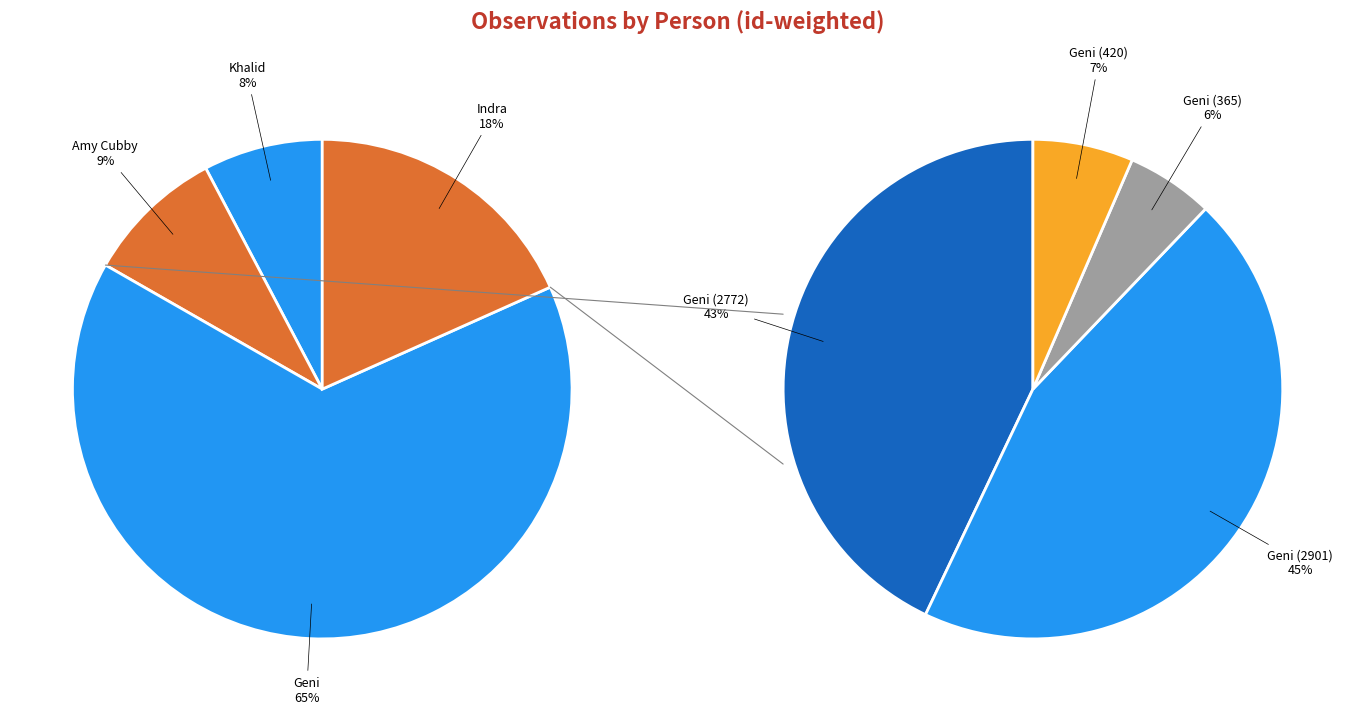

How many slices are in this pie chart?

7